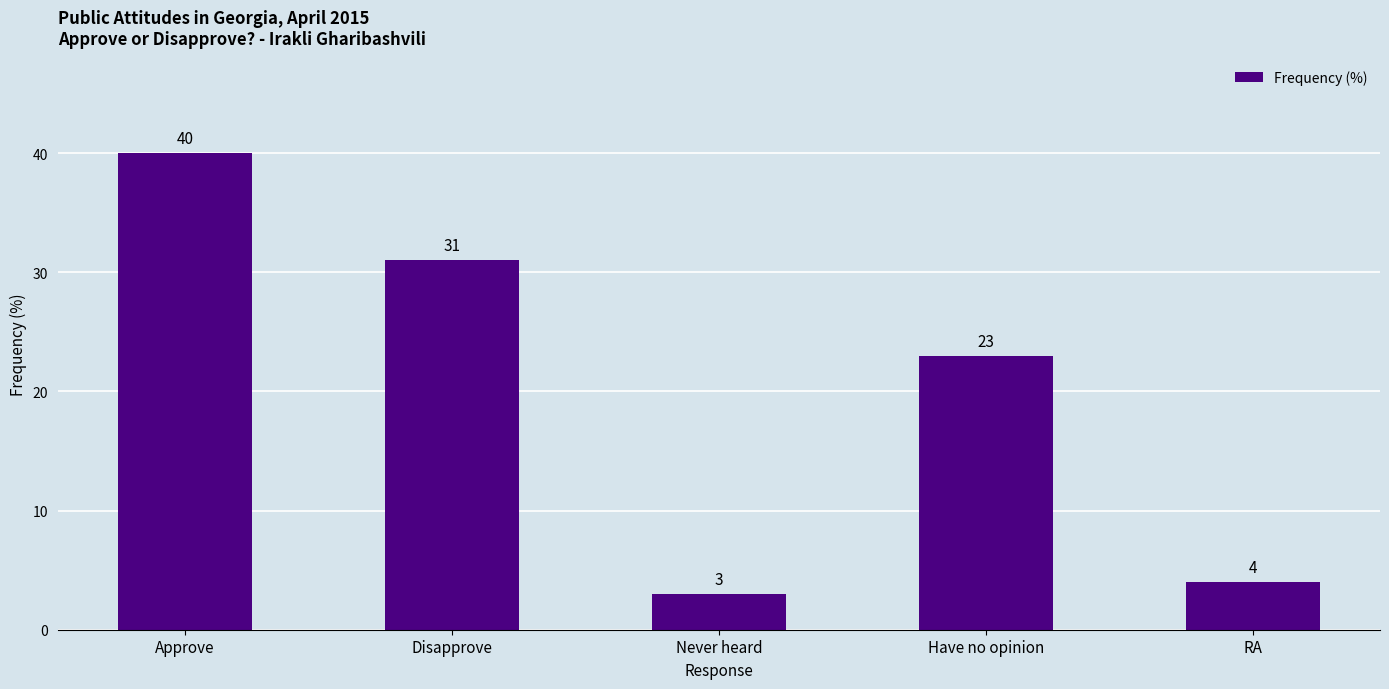

The value at Have no opinion is 35. True or false?

False